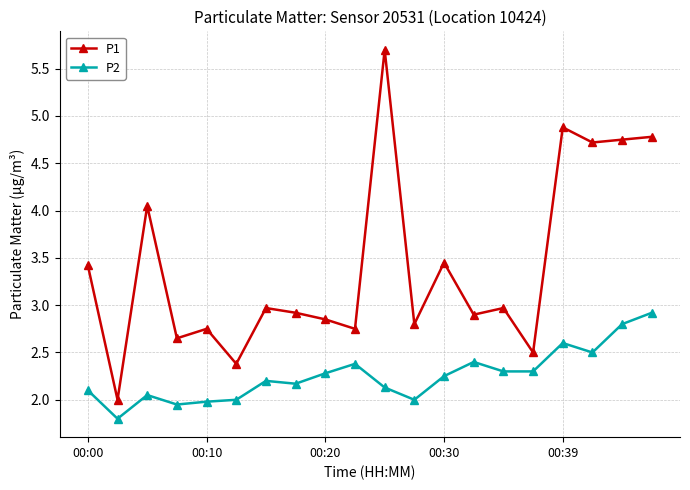

Count the number of categories in the chart.

20